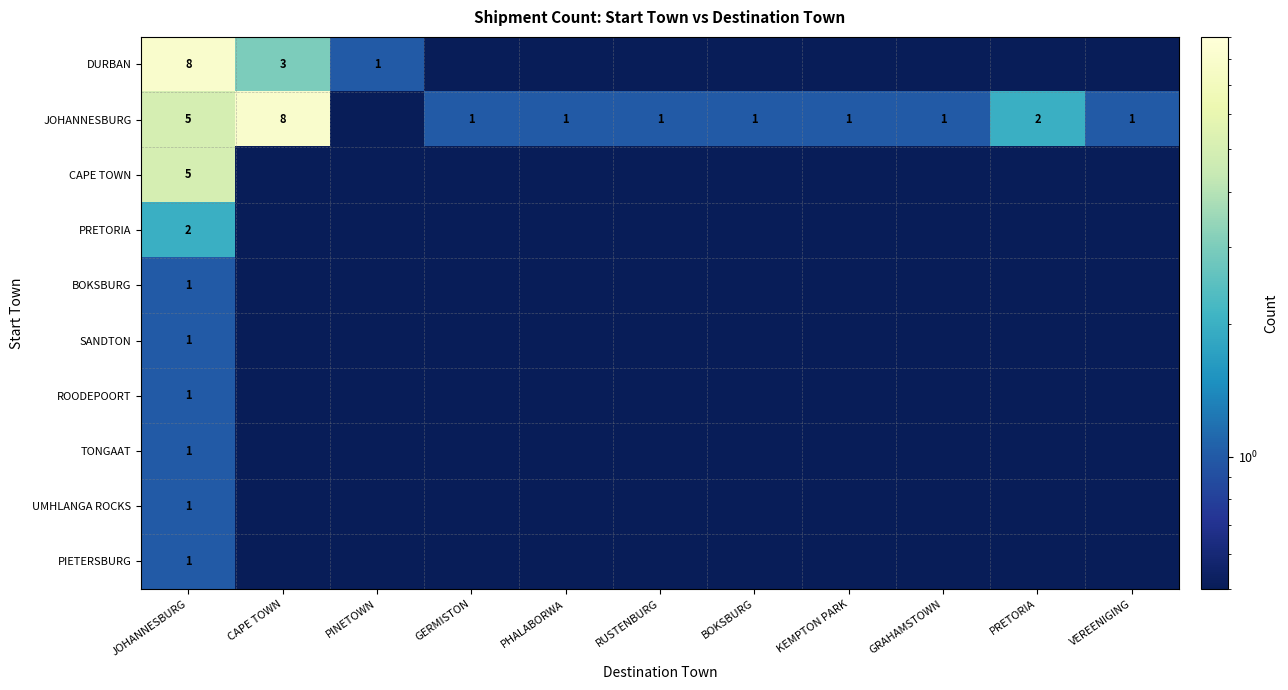

Is it true that PRETORIA equals 1.2 at JOHANNESBURG?

False